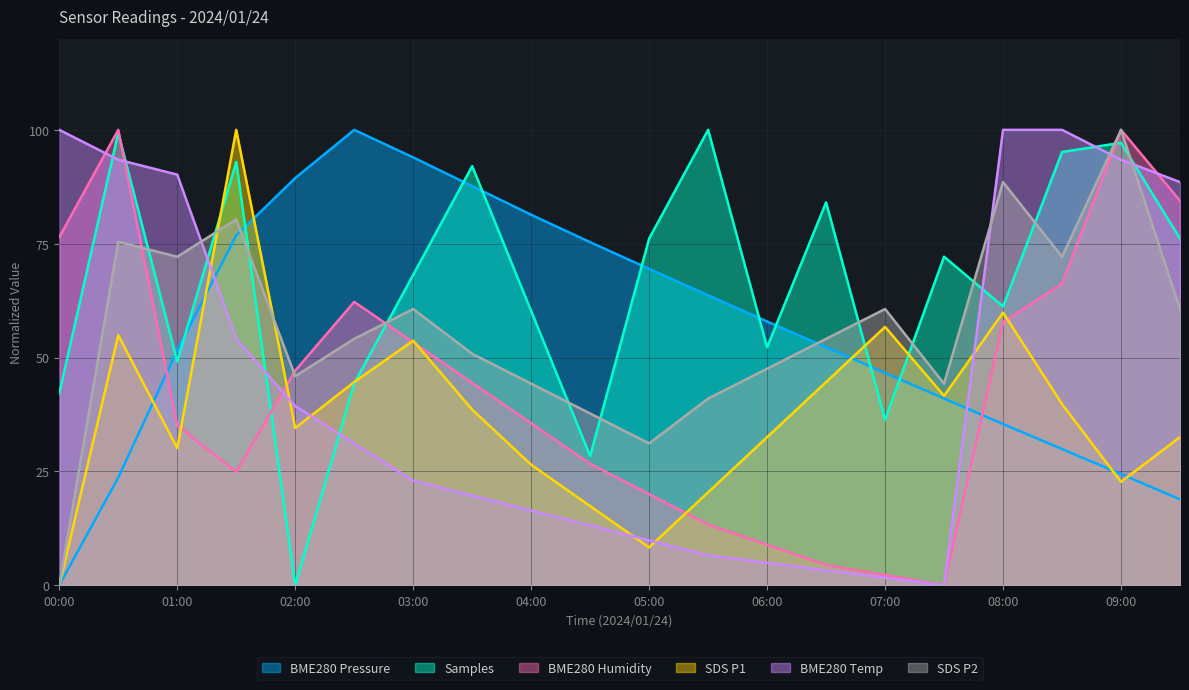

What is the average value of the BME280_pressure series?

56.0